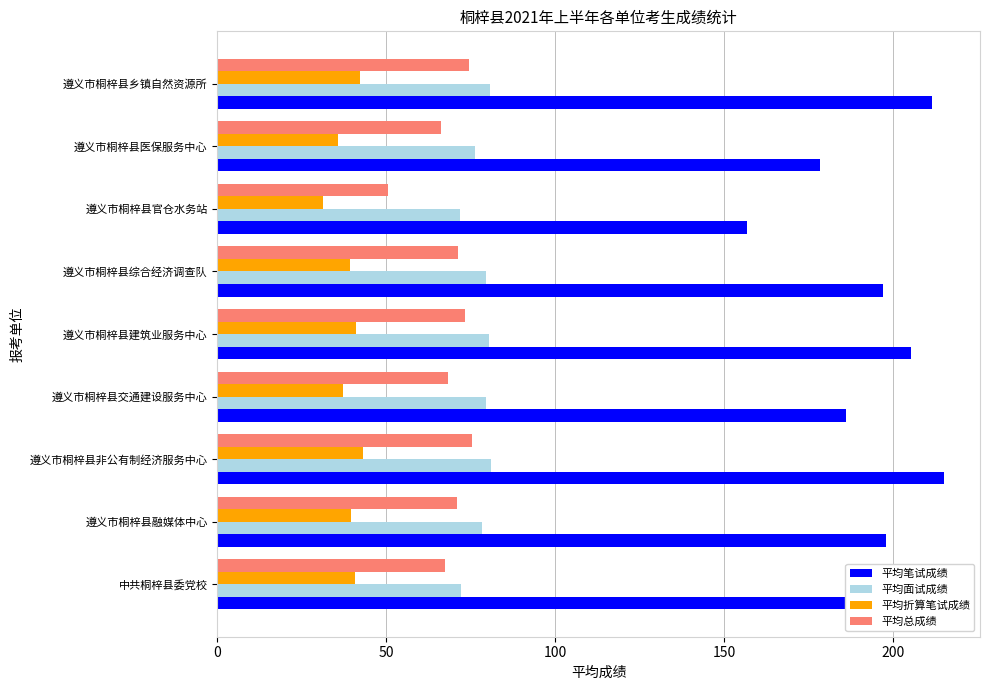

What is the minimum value shown in the chart?

31.4